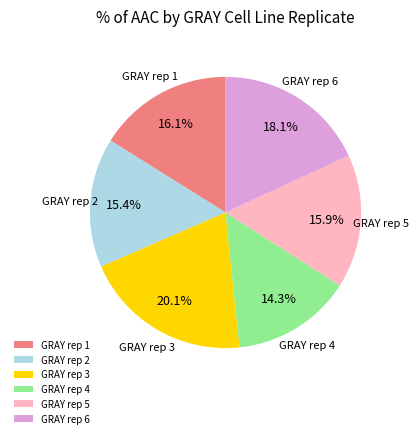

How many slices are in this pie chart?

6